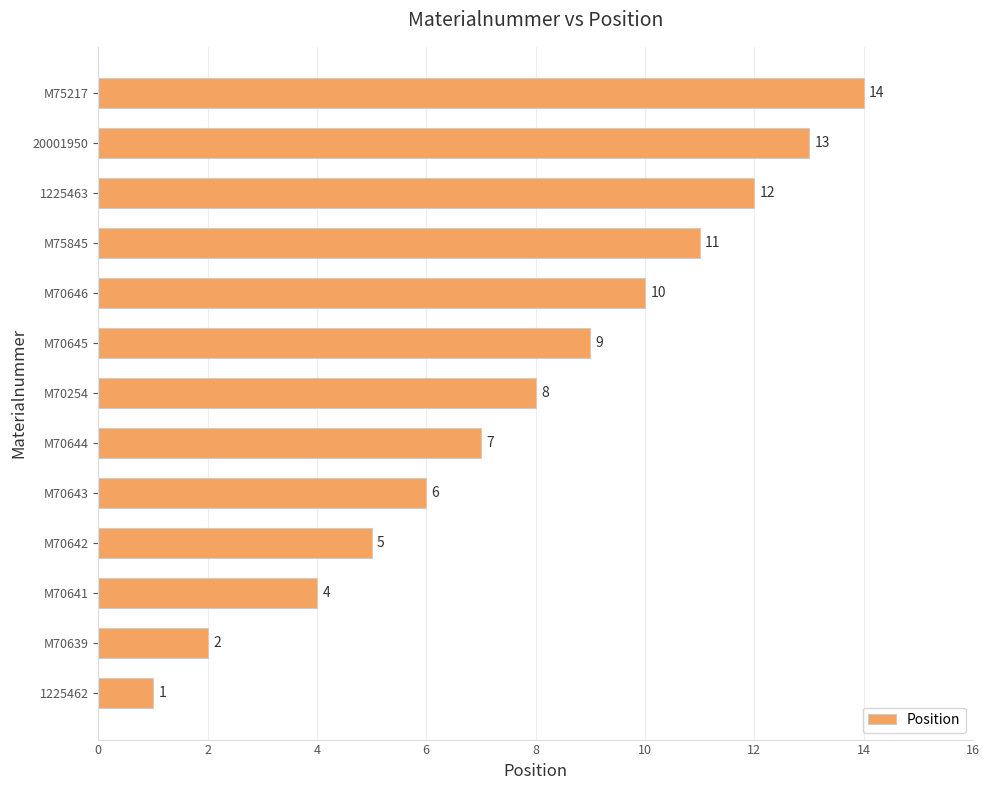

Reading bottom to top, list all the values displayed in this chart.

1225462=1	M70639=2	M70641=4	M70642=5	M70643=6	M70644=7	M70254=8	M70645=9	M70646=10	M75845=11	1225463=12	20001950=13	M75217=14